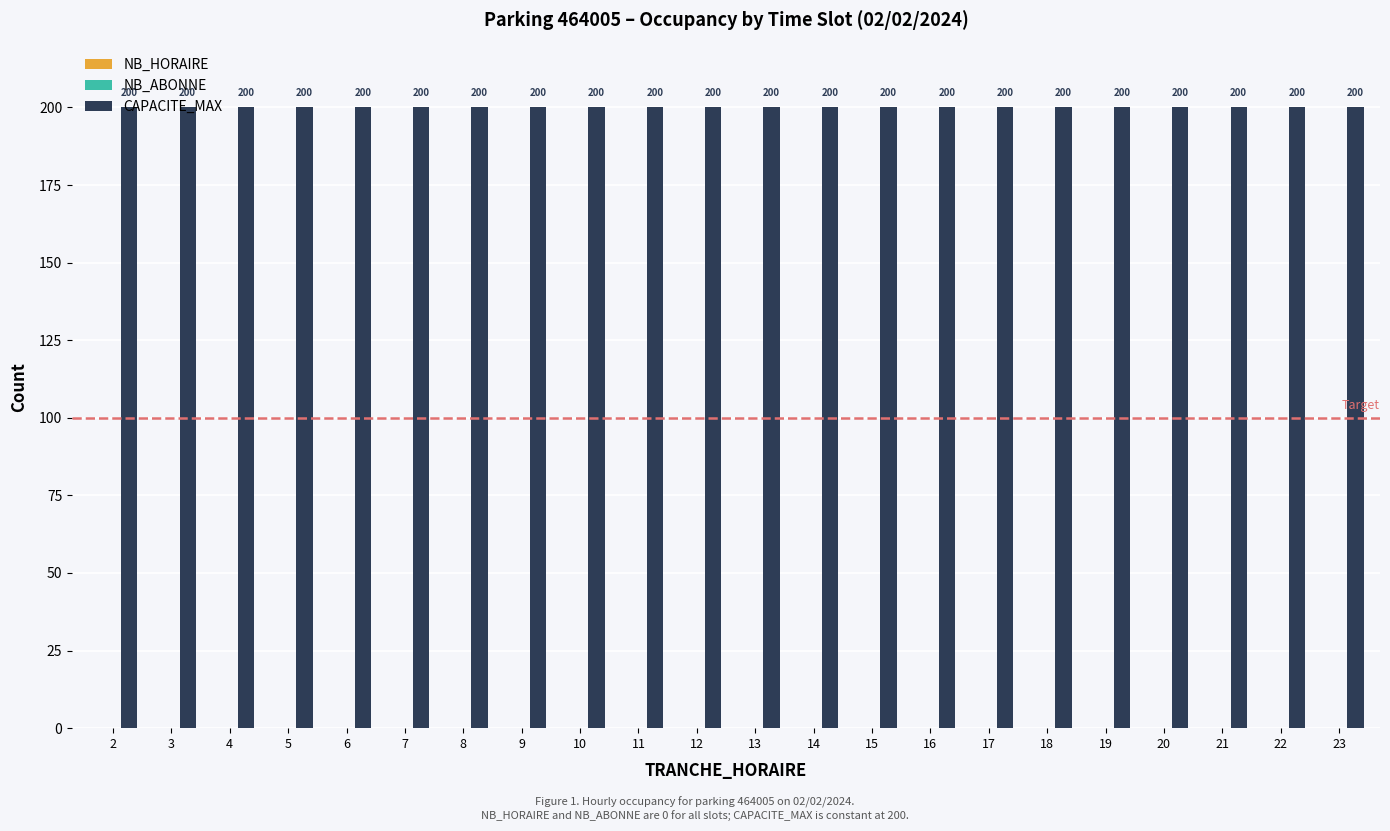

Which series has the largest total across all categories?

CAPACITE_MAX